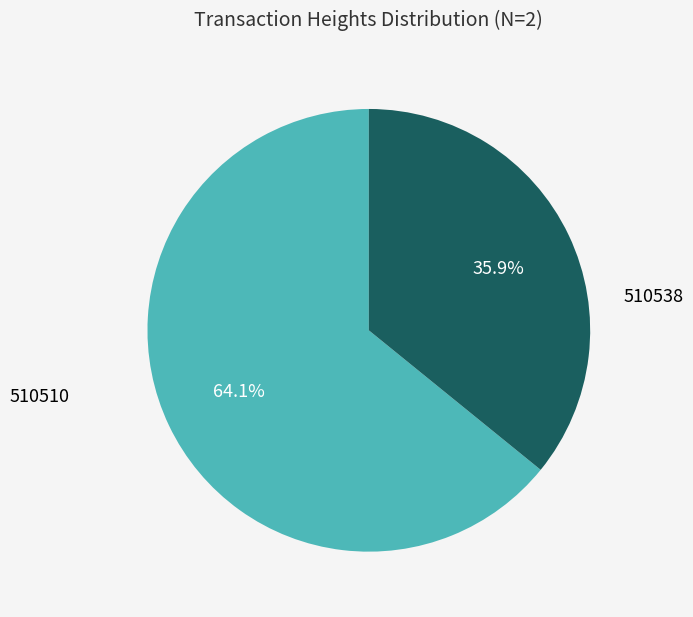

Is there a majority slice in this chart?

Yes